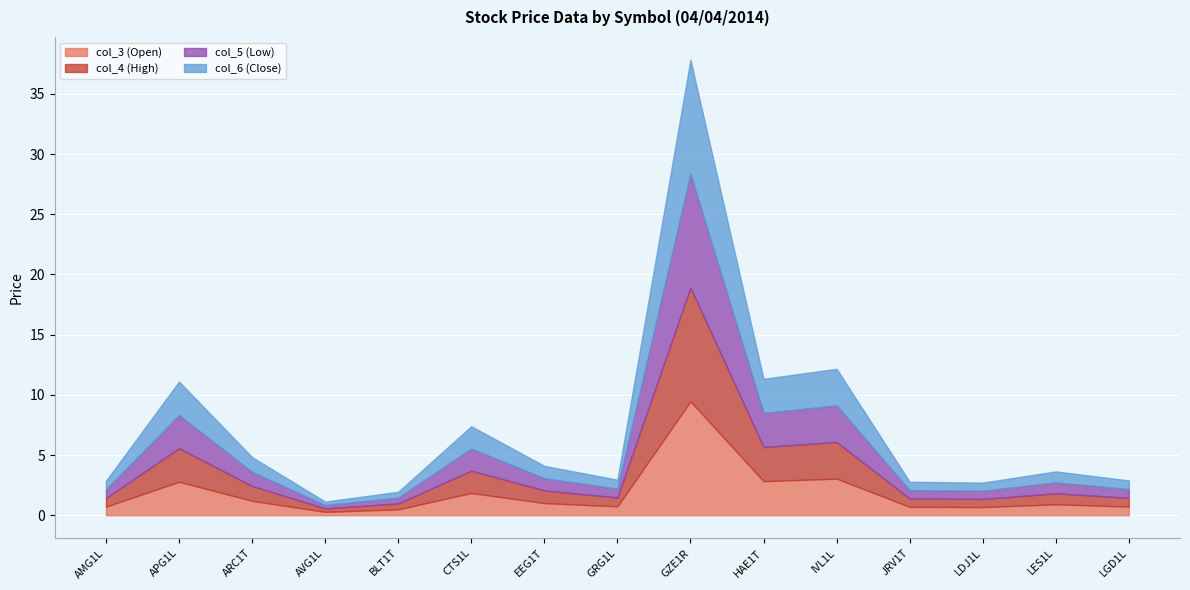

What are all the series names shown in the legend?

col_3 (Open), col_4 (High), col_5 (Low), col_6 (Close)